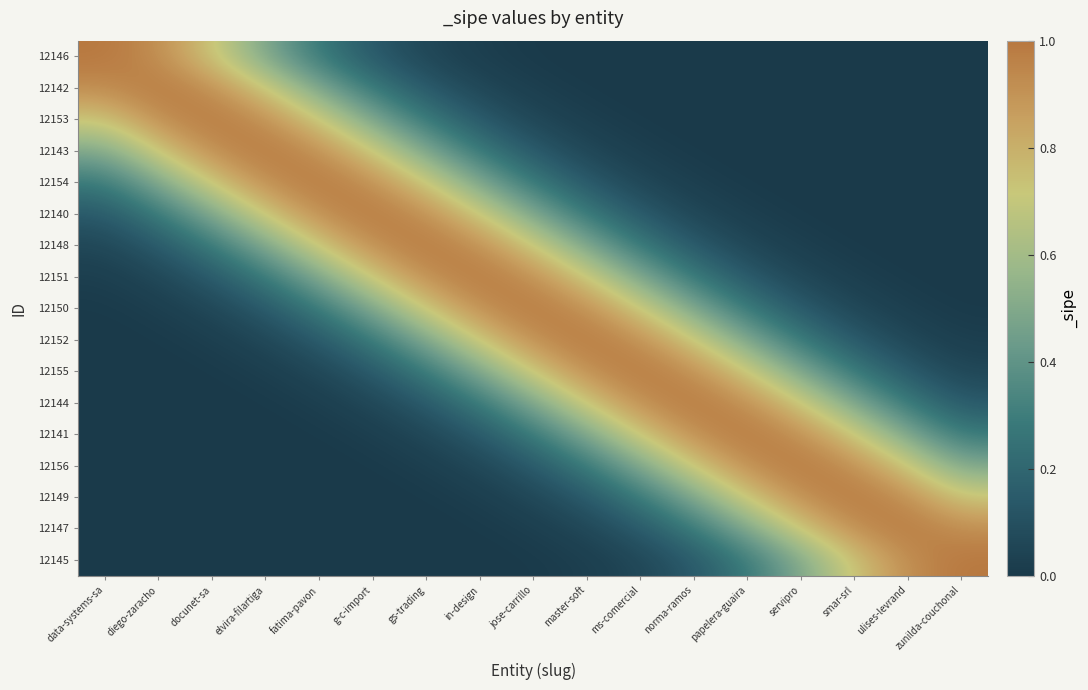

Rank the series at fatima-pavon from highest to lowest value.

12154, 12143, 12140, 12153, 12148, 12142, 12151, 12146, 12150, 12152, 12155, 12144, 12141, 12156, 12149, 12147, 12145